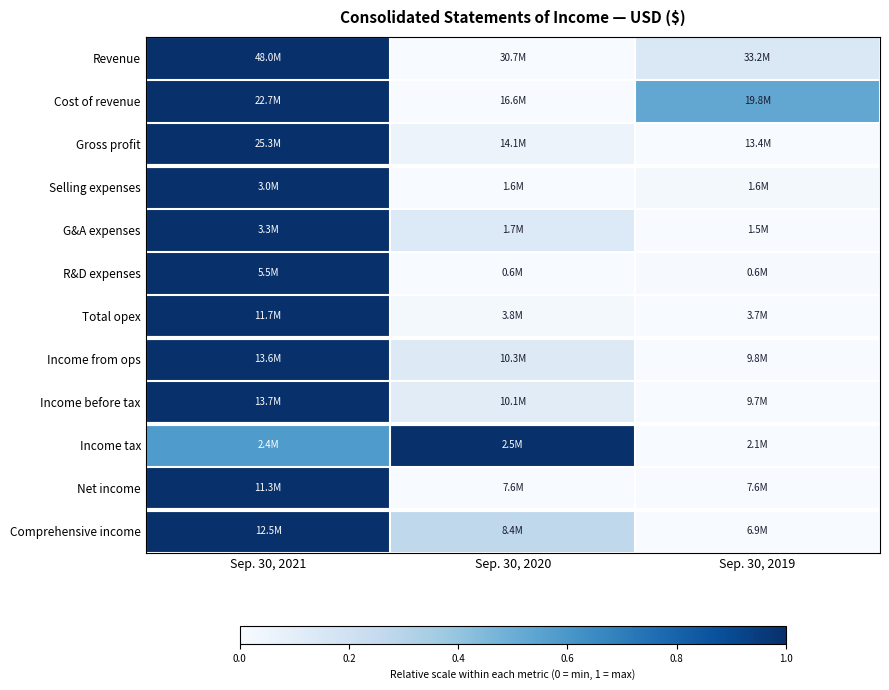

Reading left to right, what are all the values shown in this chart?

Revenue: Sep. 30, 2021=1.0	Sep. 30, 2020=0.0	Sep. 30, 2019=0.1
Cost of revenue: Sep. 30, 2021=1.0	Sep. 30, 2020=0.0	Sep. 30, 2019=0.5
Gross profit: Sep. 30, 2021=1.0	Sep. 30, 2020=0.1	Sep. 30, 2019=0.0
Selling expenses: Sep. 30, 2021=1.0	Sep. 30, 2020=0.0	Sep. 30, 2019=0.0
G&A expenses: Sep. 30, 2021=1.0	Sep. 30, 2020=0.1	Sep. 30, 2019=0.0
R&D expenses: Sep. 30, 2021=1.0	Sep. 30, 2020=0.0	Sep. 30, 2019=0.0
Total opex: Sep. 30, 2021=1.0	Sep. 30, 2020=0.0	Sep. 30, 2019=0.0
Income from ops: Sep. 30, 2021=1.0	Sep. 30, 2020=0.1	Sep. 30, 2019=0.0
Income before tax: Sep. 30, 2021=1.0	Sep. 30, 2020=0.1	Sep. 30, 2019=0.0
Income tax: Sep. 30, 2021=0.6	Sep. 30, 2020=1.0	Sep. 30, 2019=0.0
Net income: Sep. 30, 2021=1.0	Sep. 30, 2020=0.0	Sep. 30, 2019=0.0
Comprehensive income: Sep. 30, 2021=1.0	Sep. 30, 2020=0.3	Sep. 30, 2019=0.0